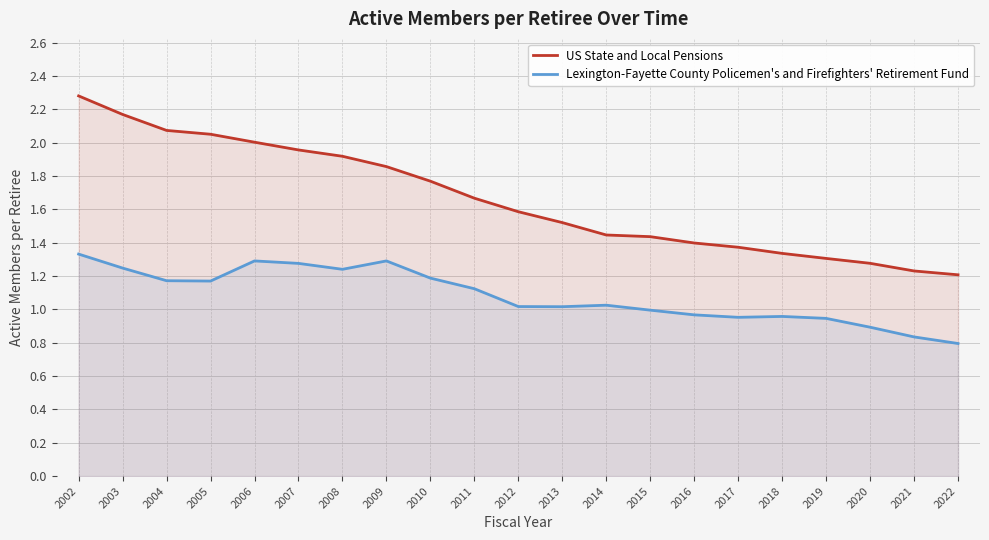

Reading right to left, extract all data points from this chart.

US State and Local Pensions: 1.2	1.2	1.3	1.3	1.3	1.4	1.4	1.4	1.4	1.5	1.6	1.7	1.8	1.9	1.9	2.0	2.0	2.1	2.1	2.2	2.3
Lexington-Fayette County Policemen's and Firefighters' Retirement Fund: 0.8	0.8	0.9	0.9	1.0	1.0	1.0	1.0	1.0	1.0	1.0	1.1	1.2	1.3	1.2	1.3	1.3	1.2	1.2	1.2	1.3